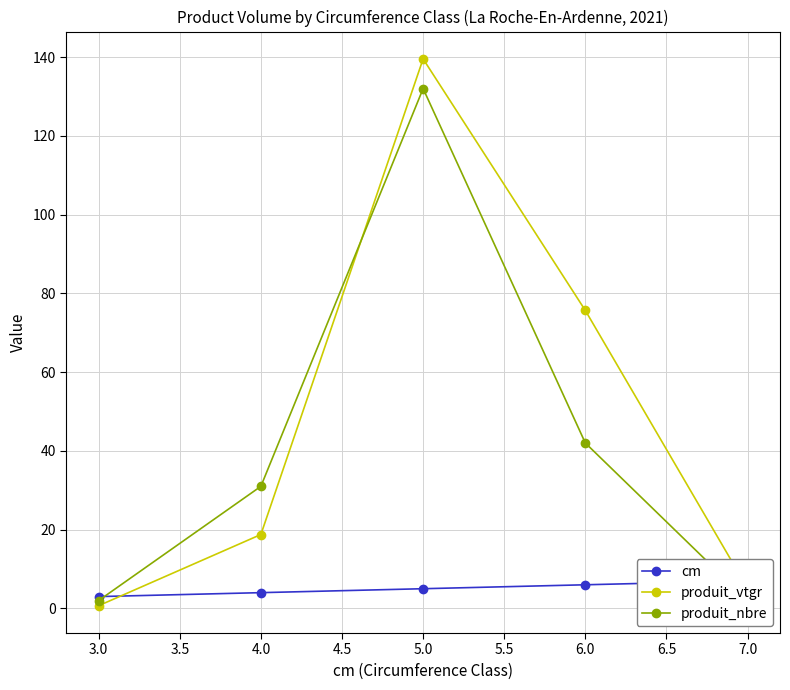

What is the minimum value shown in the chart?

0.7